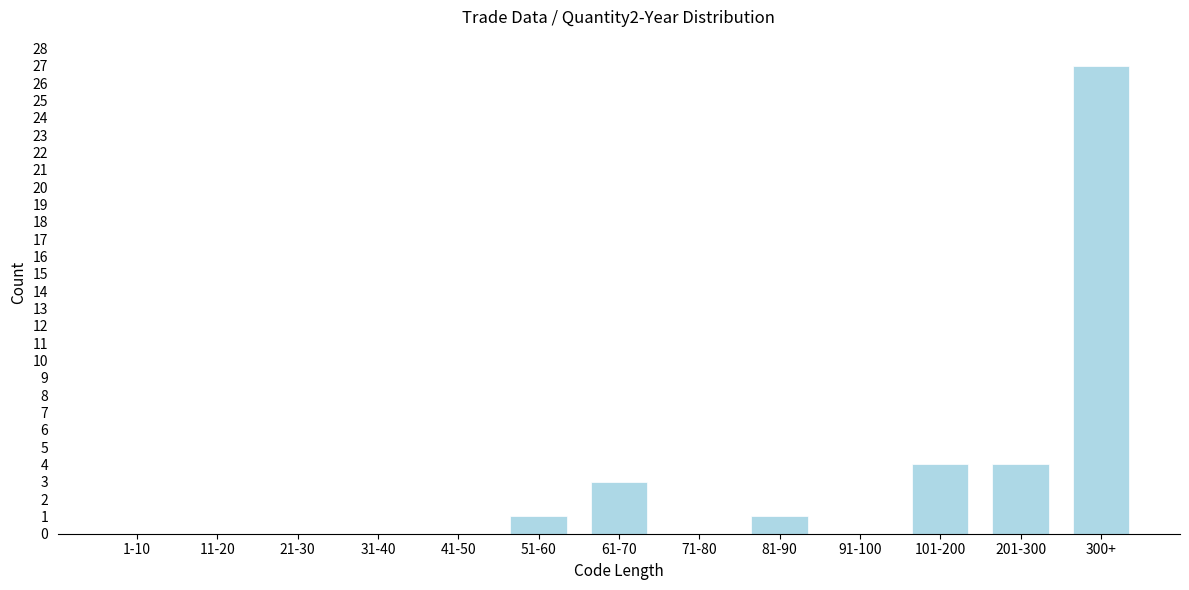

Reading left to right, transcribe all the data shown in this chart.

1-10=0	11-20=0	21-30=0	31-40=0	41-50=0	51-60=1	61-70=3	71-80=0	81-90=1	91-100=0	101-200=4	201-300=4	300+=27